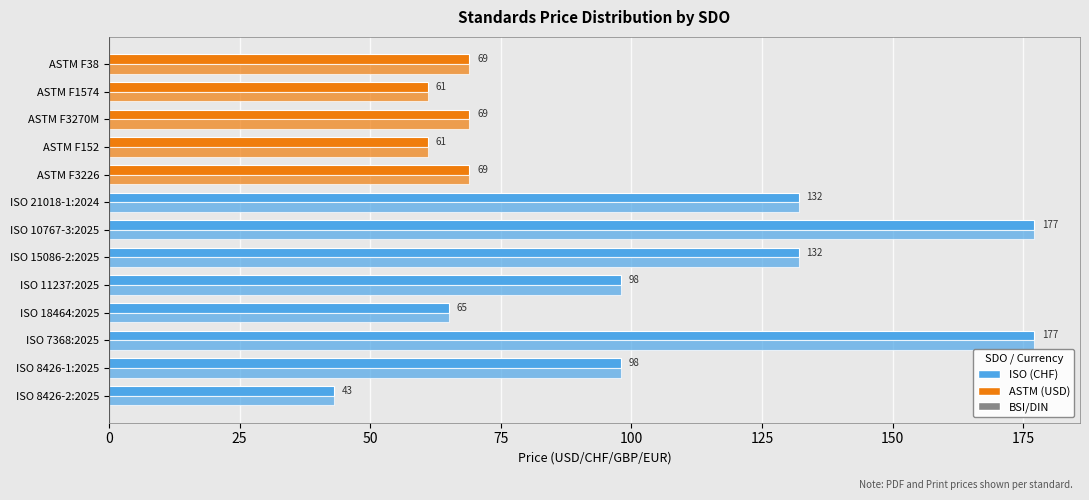

Reading right to left, list all the values displayed in this chart.

Price (PDF): 69	61	69	61	69	132	177	132	98	65	177	98	43
Price (PRINT): 69	61	69	61	69	132	177	132	98	65	177	98	43